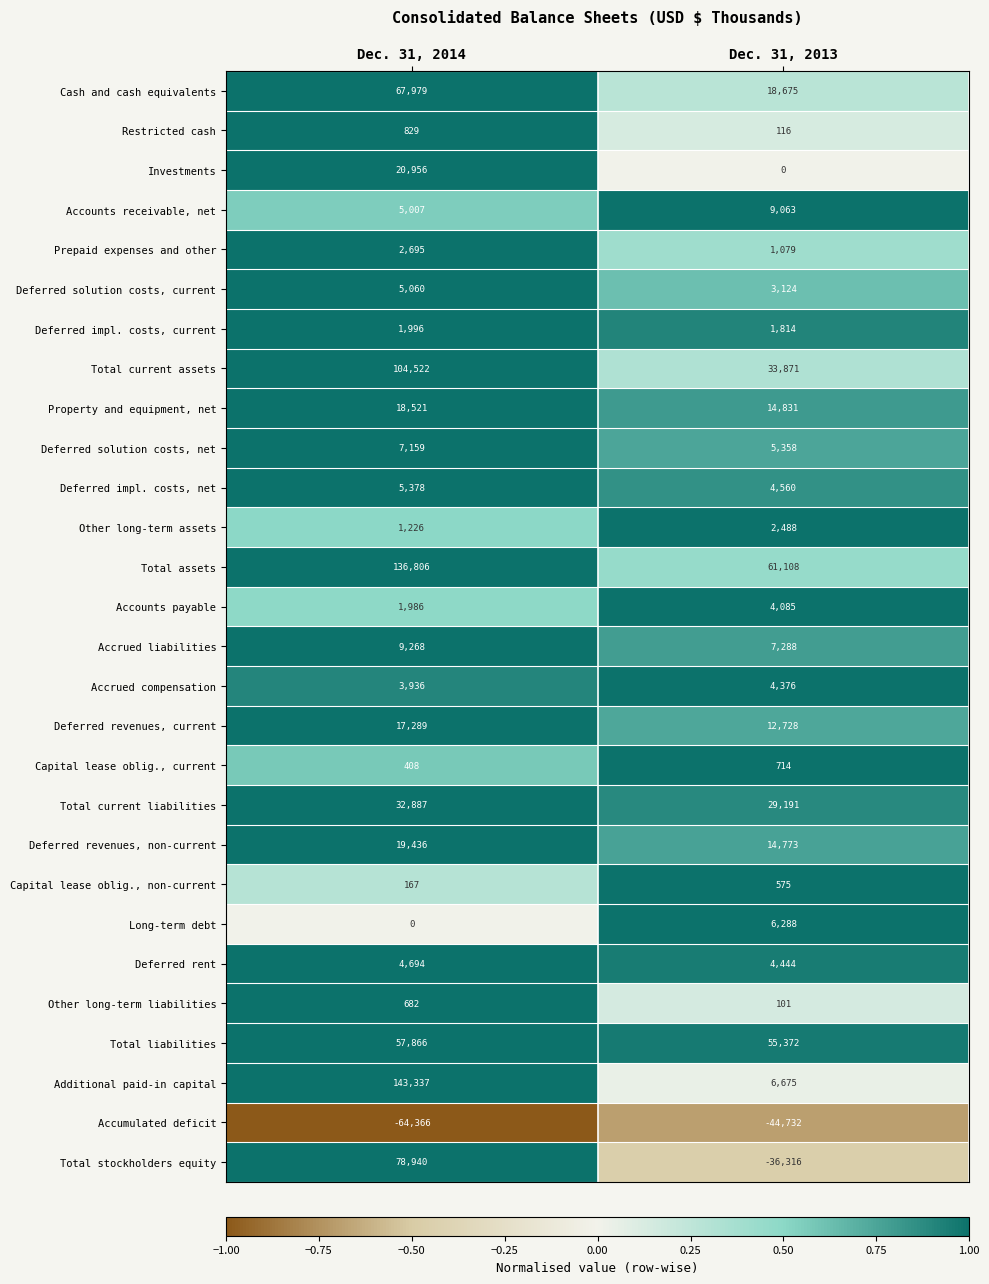

Which series has the largest total across all categories?

Total assets